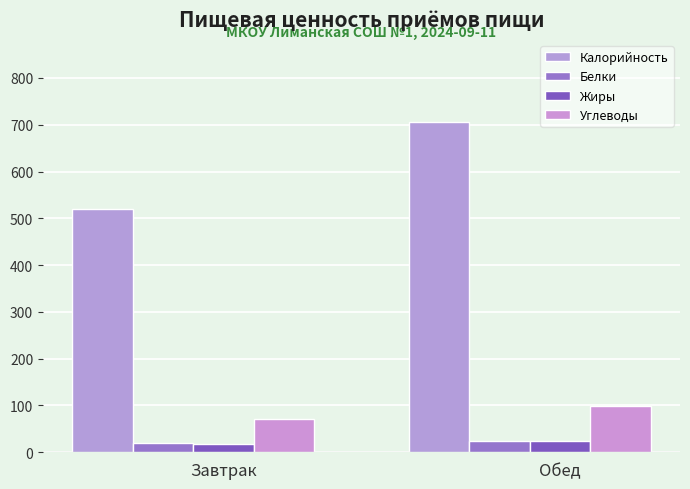

Count the number of data series in this chart.

4